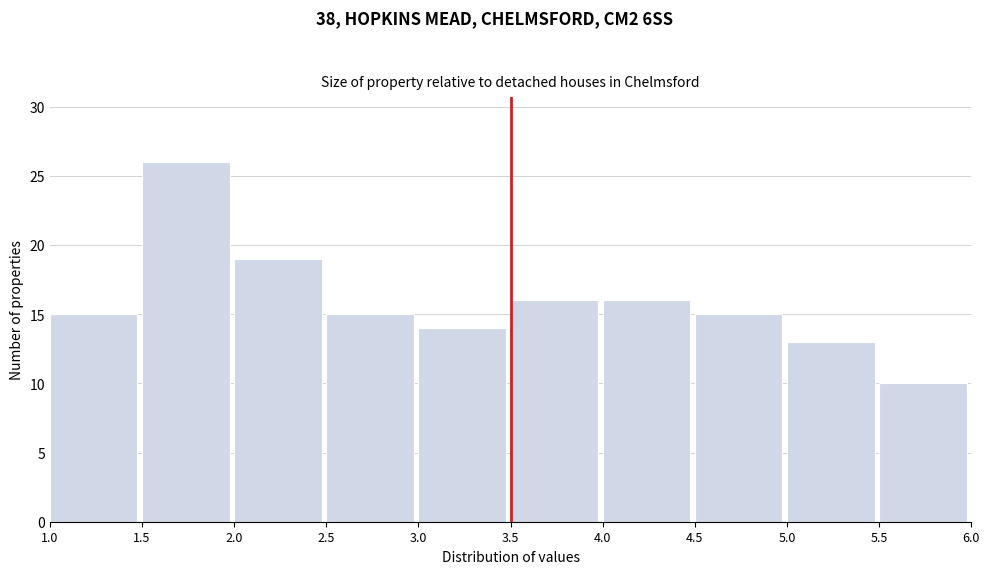

Over which range of the x-axis is the bar tallest?

1.5 to 2.0